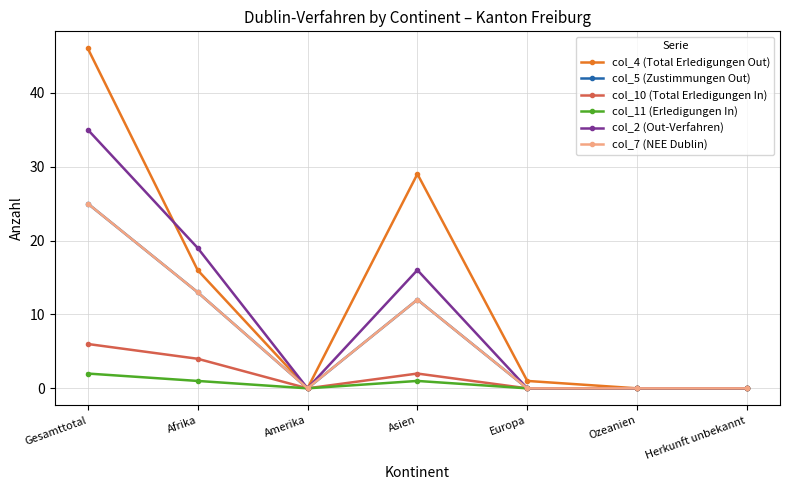

How many lines are shown in the chart?

6